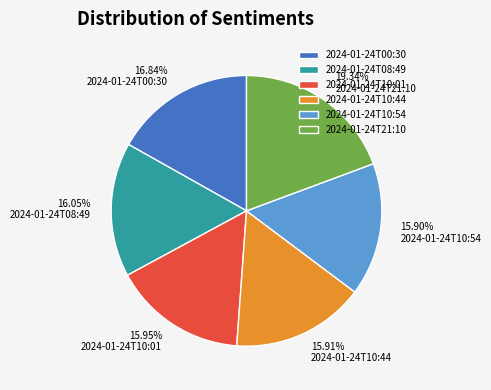

True or false: 2024-01-24T00:30 accounts for 32% of the total.

False